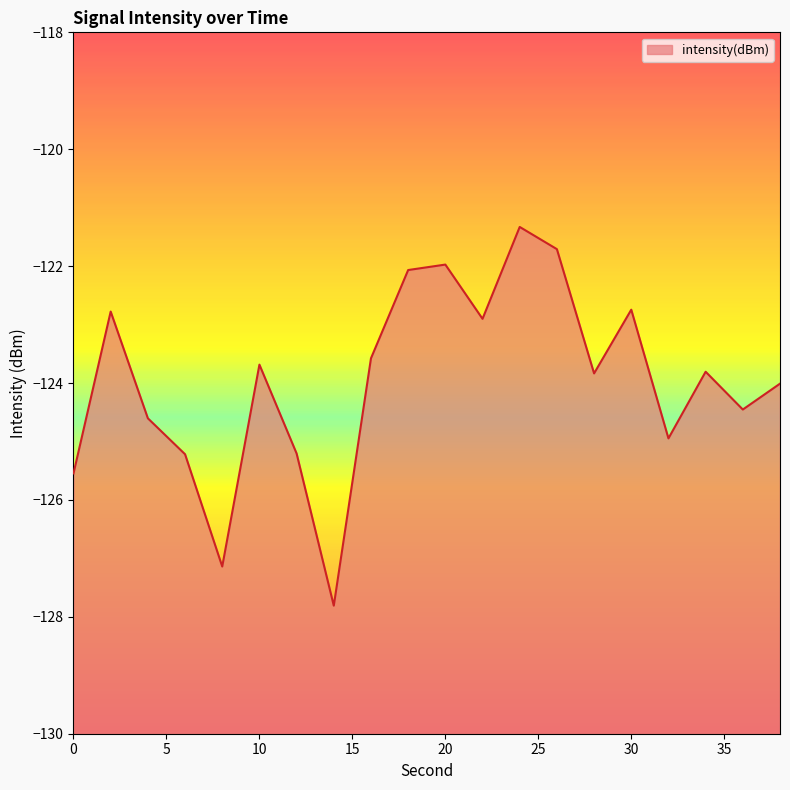

Which label corresponds to the smallest value in the chart?

14